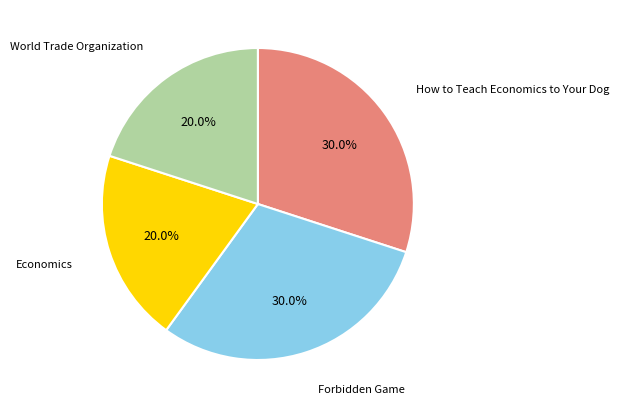

To the nearest percent, what percentage of the pie is Economics?

20%